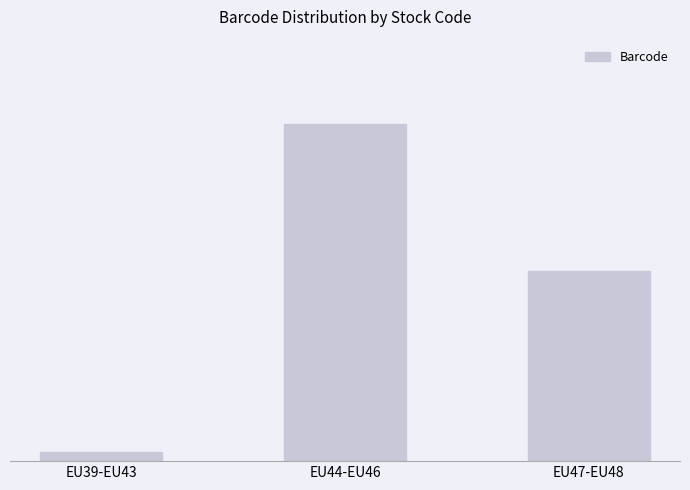

What is the approximate value at EU44-EU46, to the nearest 10?

6200